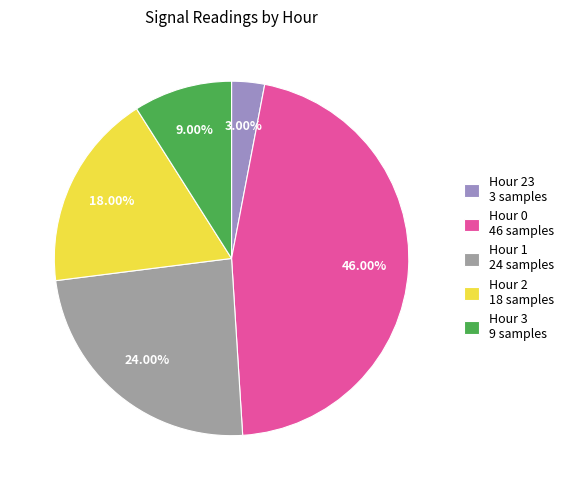

Is there any slice that represents more than half of the pie?

No